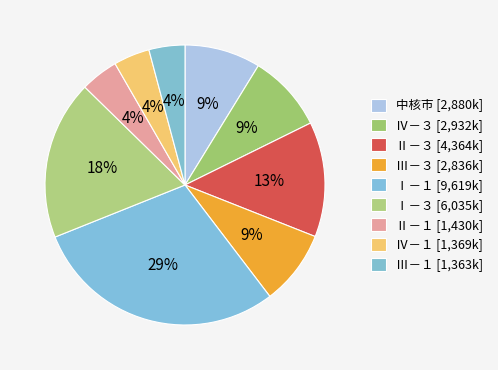

Is there any slice that represents more than half of the pie?

No